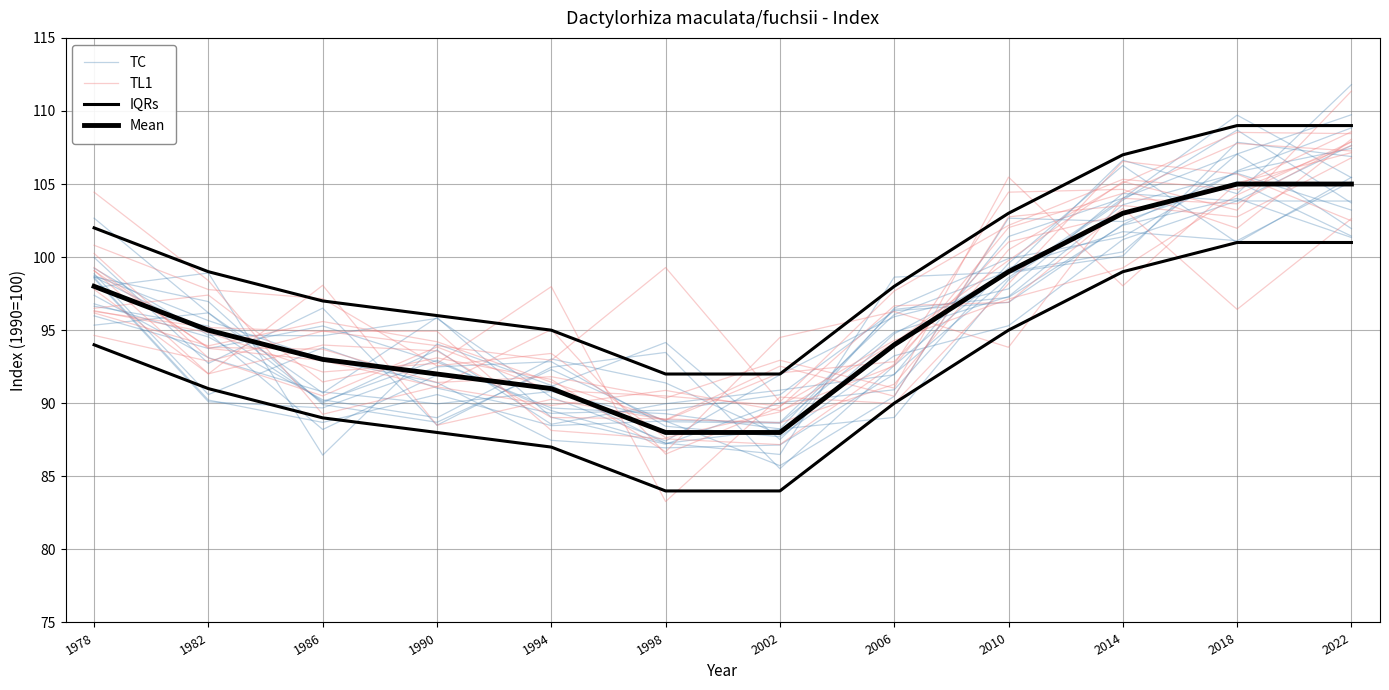

Which label corresponds to the largest value in the chart?

2018